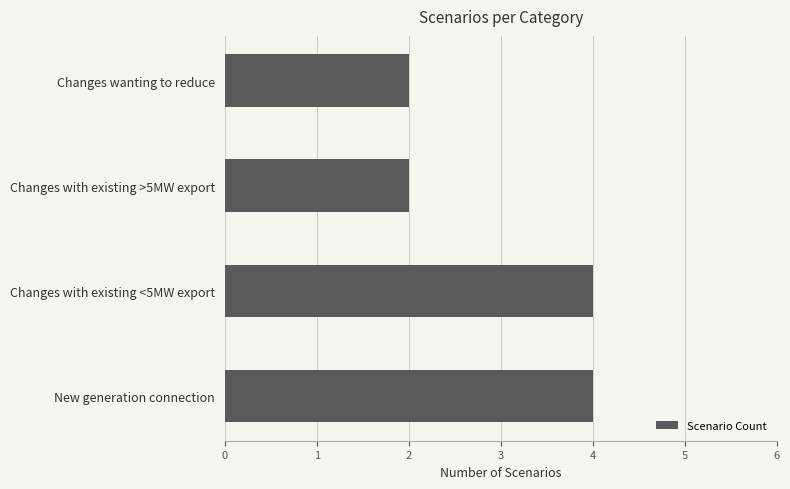

What is the maximum value shown in the chart?

4